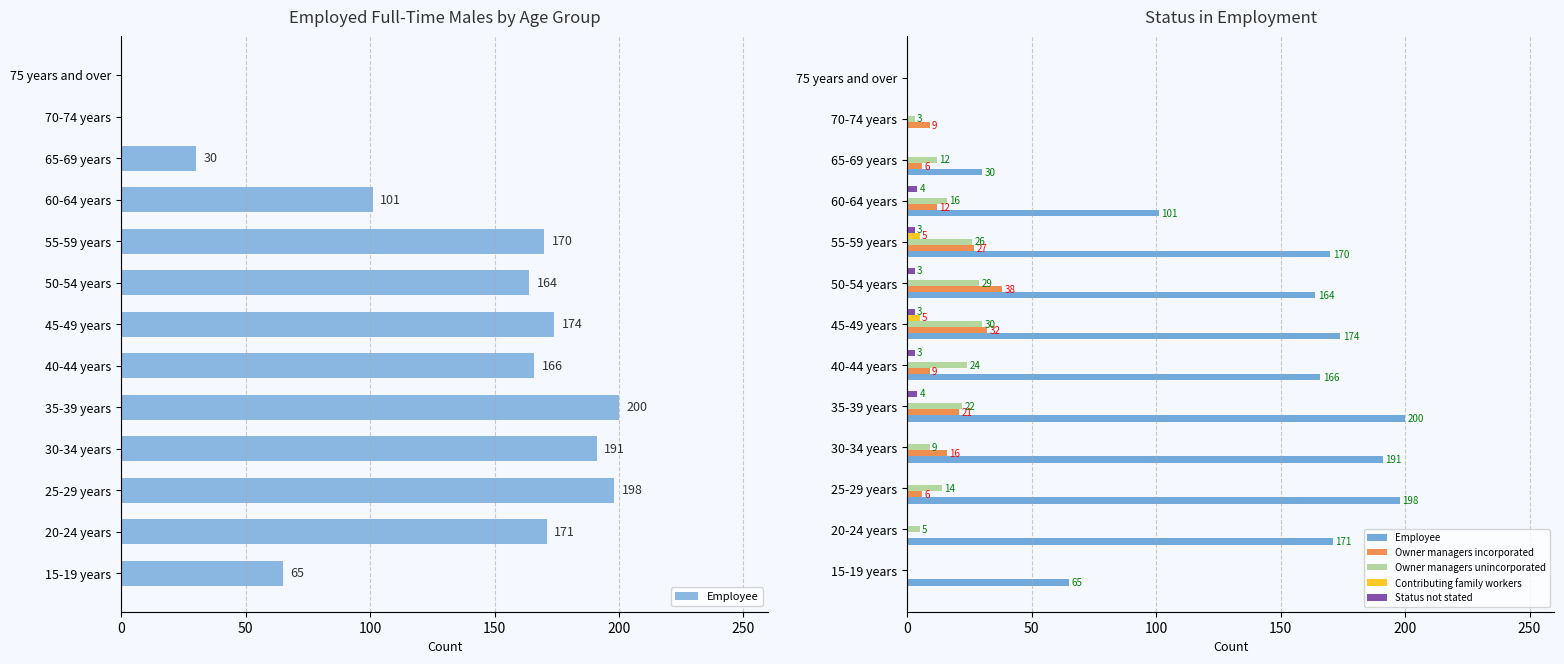

Reading right to left, list all the values displayed in this chart.

Employee: 0	0	30	101	170	164	174	166	200	191	198	171	65
Owner managers incorporated: 0	9	6	12	27	38	32	9	21	16	6	0	0
Owner managers unincorporated: 0	3	12	16	26	29	30	24	22	9	14	5	0
Contributing family workers: 0	0	0	0	5	0	5	0	0	0	0	0	0
Status not stated: 0	0	0	4	3	3	3	3	4	0	0	0	0